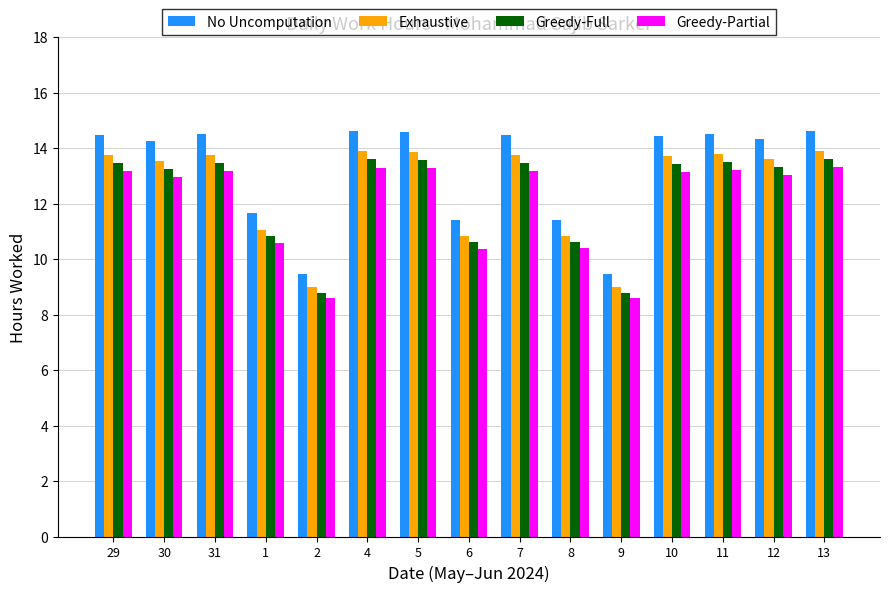

What is the difference between the maximum and minimum values in the Greedy-Partial series?

4.7